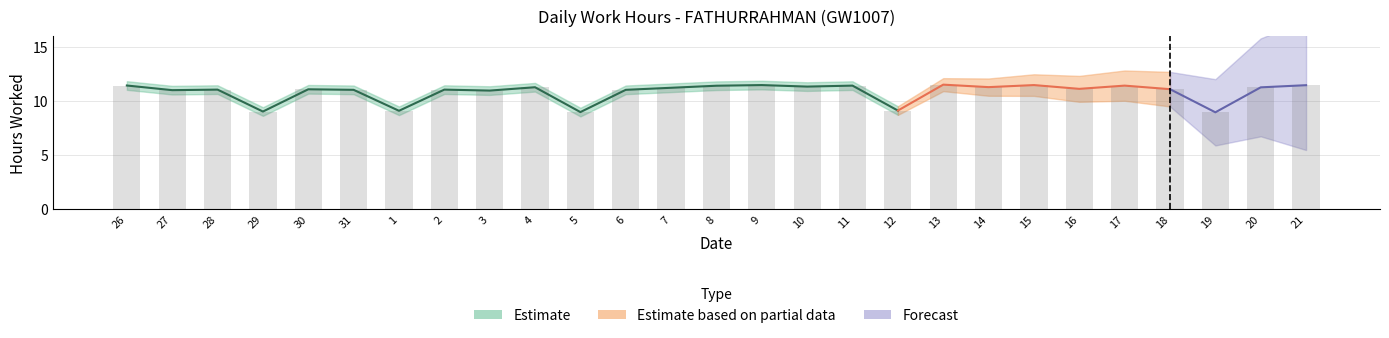

What is the change in value from 1 to 5?

-0.1